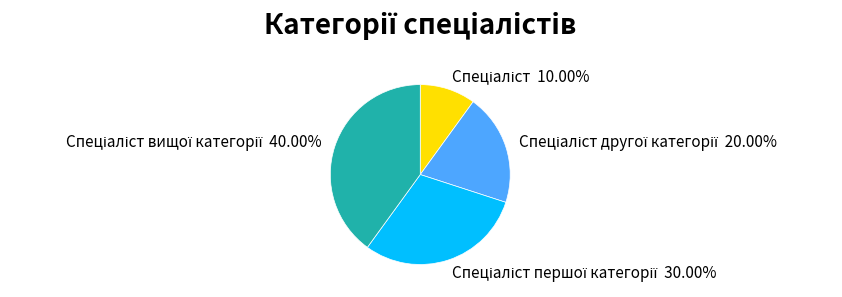

Is there a majority slice in this chart?

No